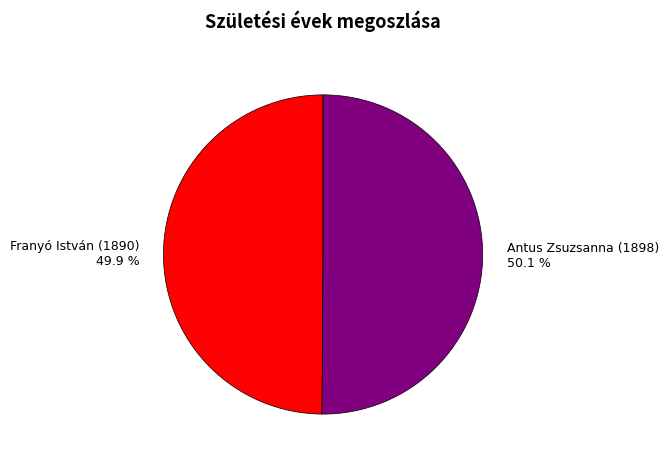

Is there a majority slice in this chart?

Yes